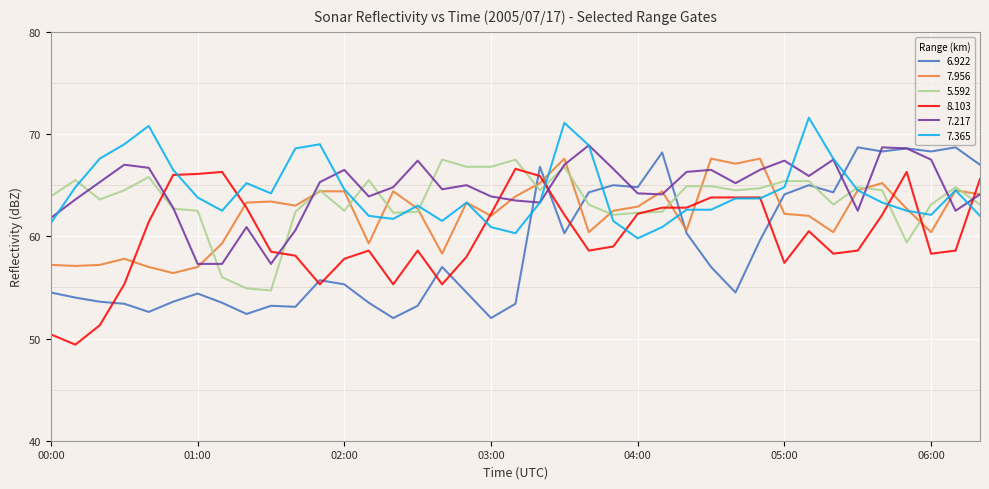

True or false: 6.922 and 8.103 intersect in this chart.

True